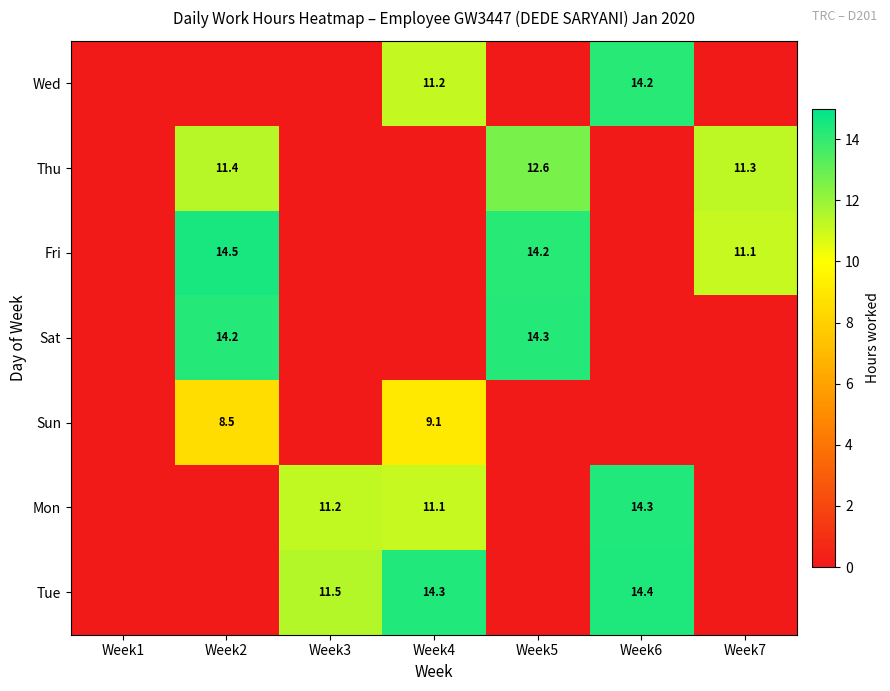

Is it true that Mon equals 14.3 at Week6?

True